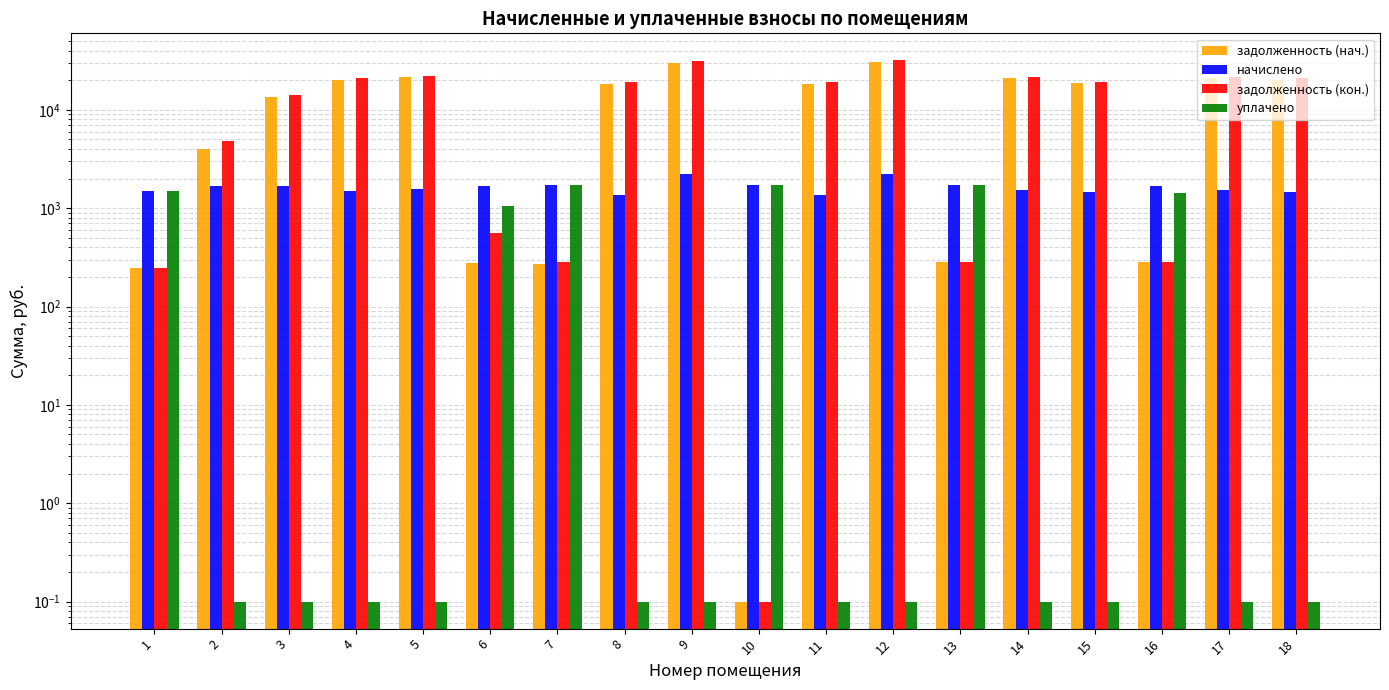

Rank the series at 12 from lowest to highest value.

уплачено, начислено, задолженность (нач.), задолженность (кон.)